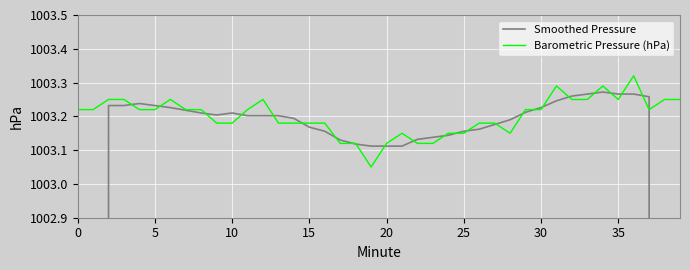

Does the chart display data point markers on the line(s)?

No